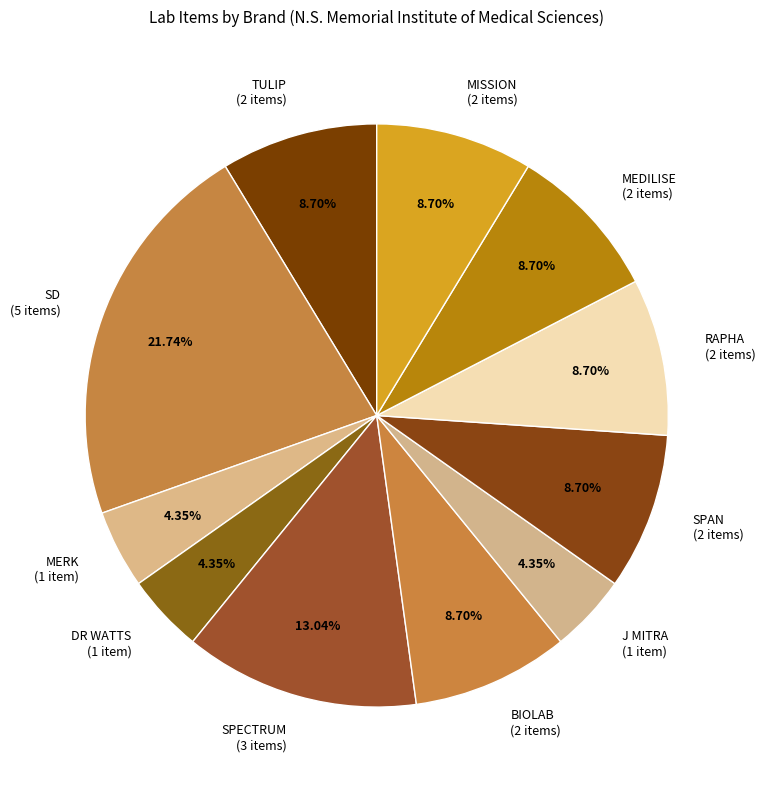

What portion of the pie excludes MISSION?

91.3%